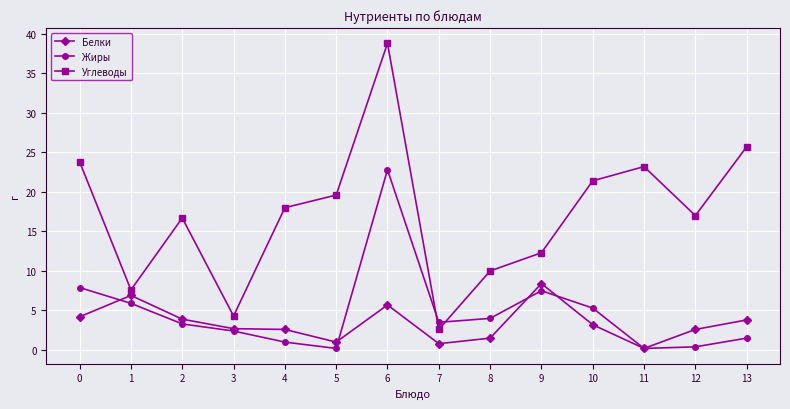

What are all the series names shown in the legend?

Белки, Жиры, Углеводы